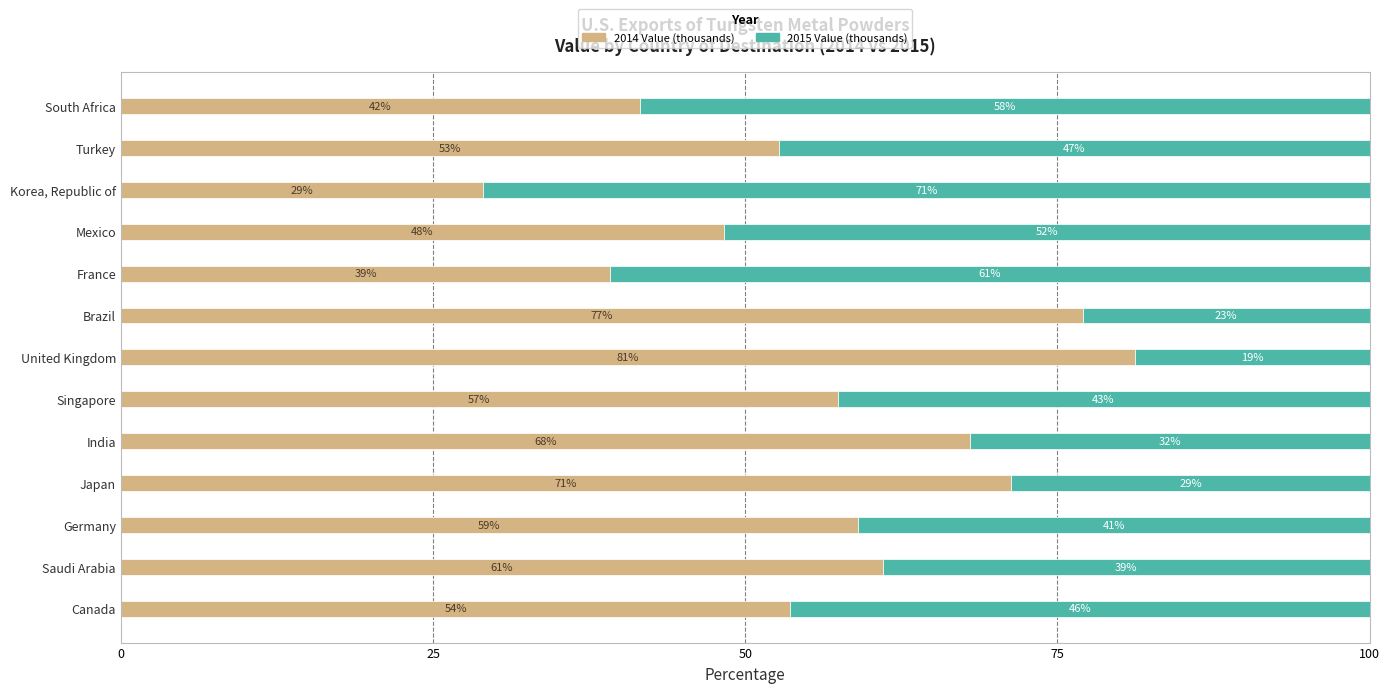

What is the difference between the 2014 Value (thousands) values at France and United Kingdom?

42.0